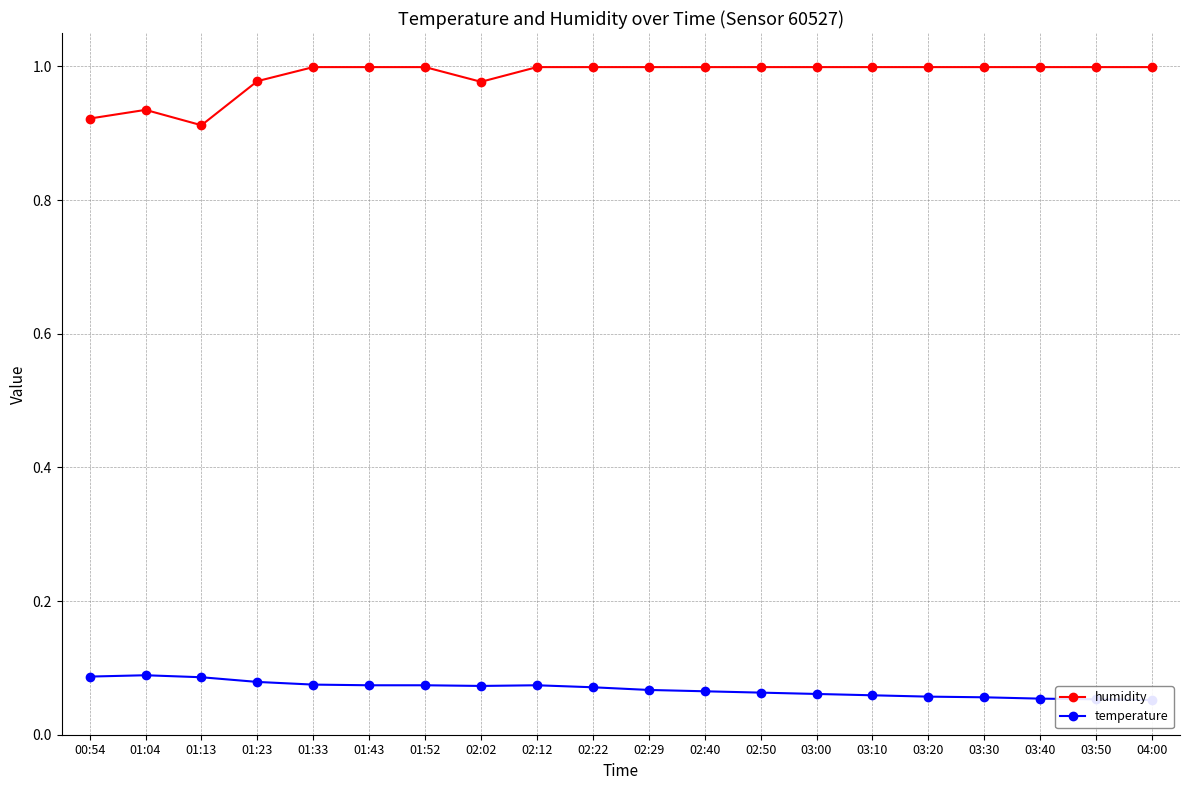

True or false: humidity and temperature cross at least once.

False